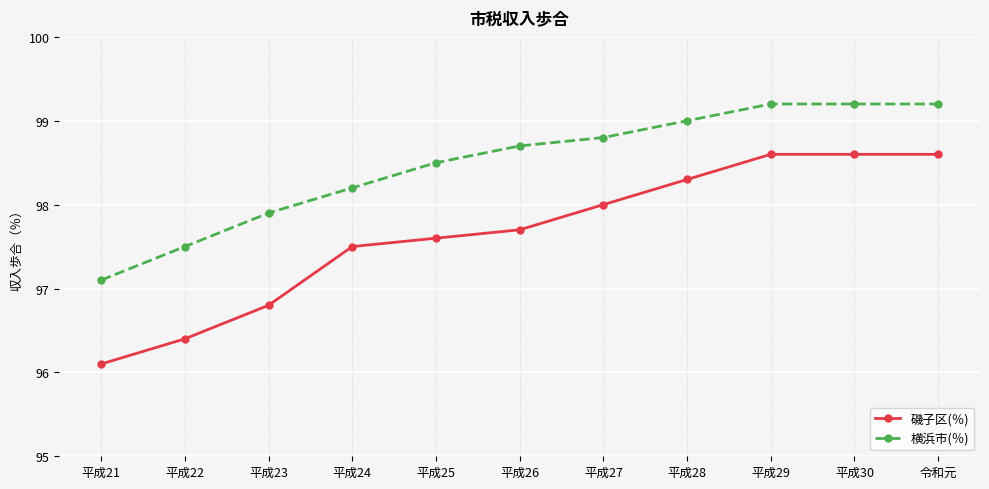

Which series has the largest total across all categories?

横浜市(％)